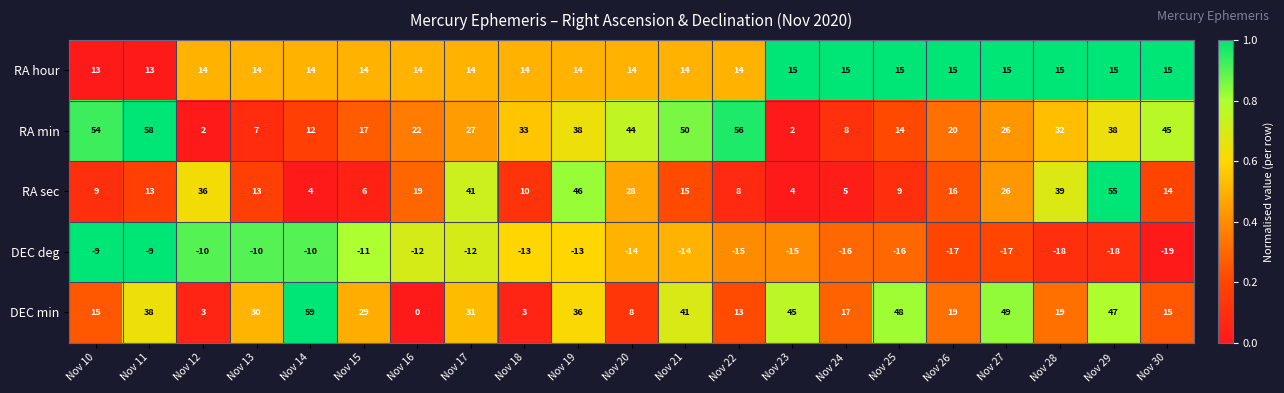

True or false: RA hour has a value of 14 at Nov 21.

True